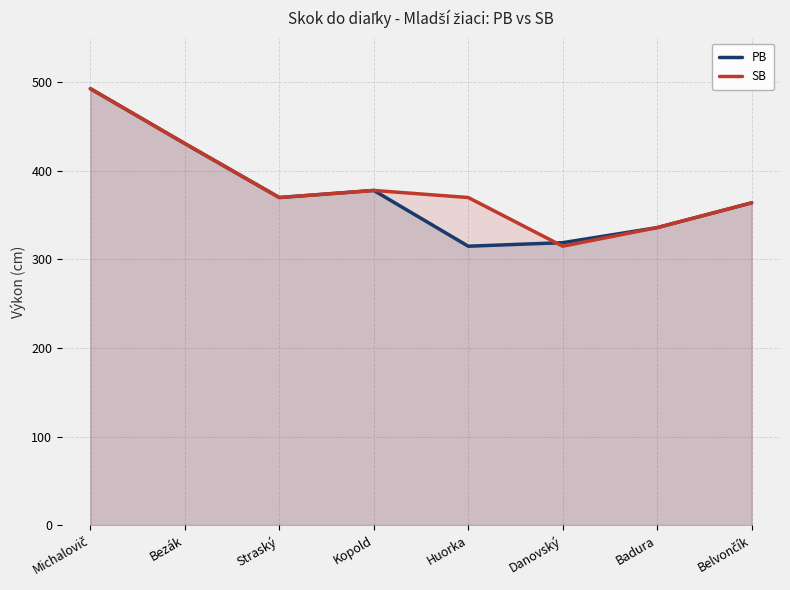

What position from the right is Badura?

2